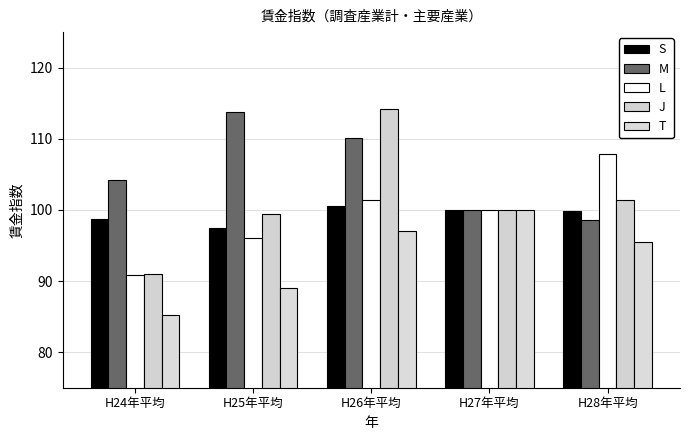

Which category has the highest value in the J series?

H26年平均